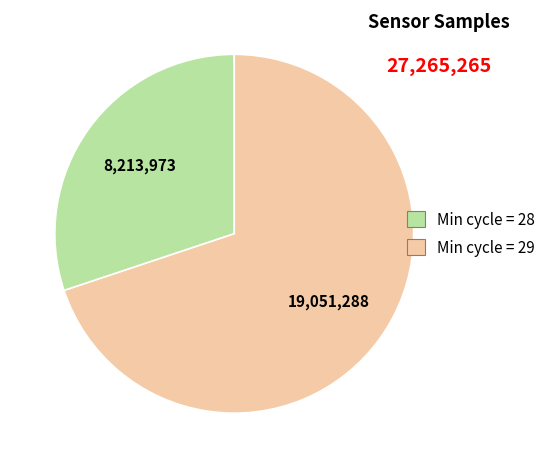

Does any single category account for the majority?

Yes